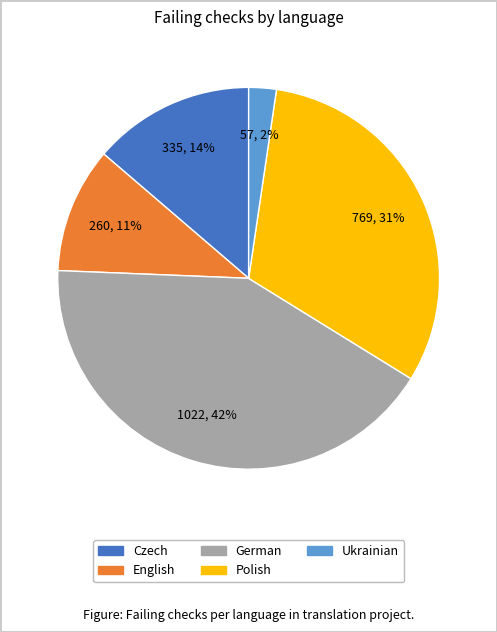

Rank the categories by value from highest to lowest.

German, Polish, Czech, English, Ukrainian